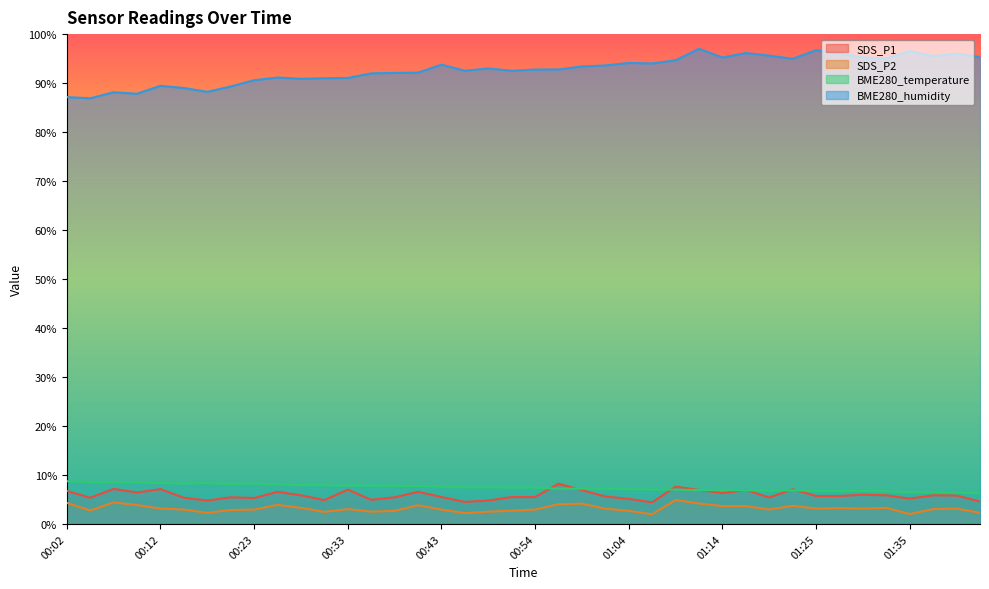

Which category has the lowest value in the BME280_humidity series?

00:05